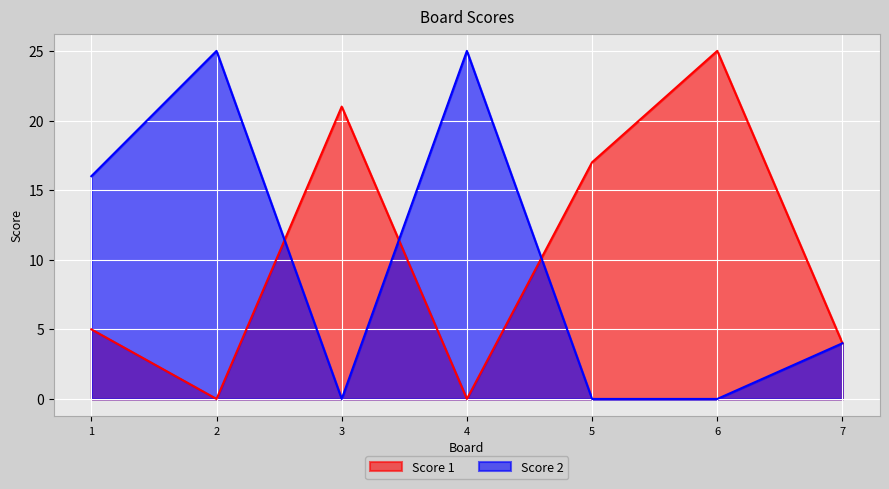

How many data points in Score 1 are above 5?

3